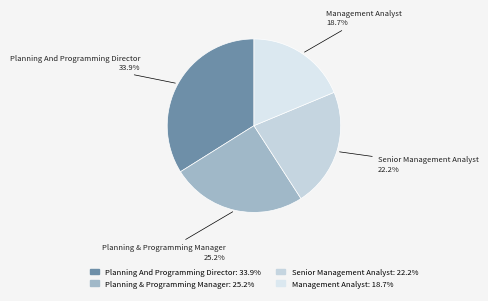

Rank the categories by value from lowest to highest.

Management Analyst, Senior Management Analyst, Planning & Programming Manager, Planning And Programming Director